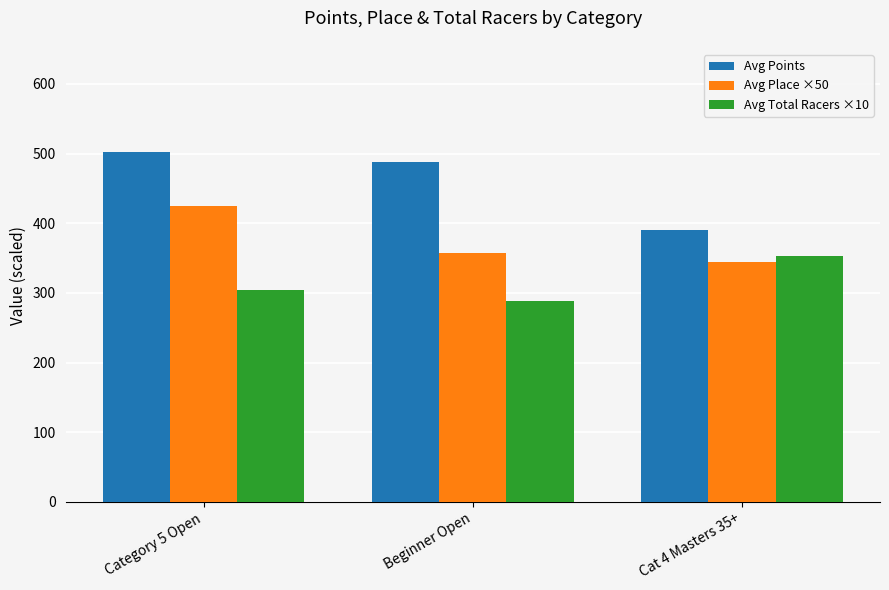

What is the difference between the second highest and minimum values in the Avg Points series?

97.2